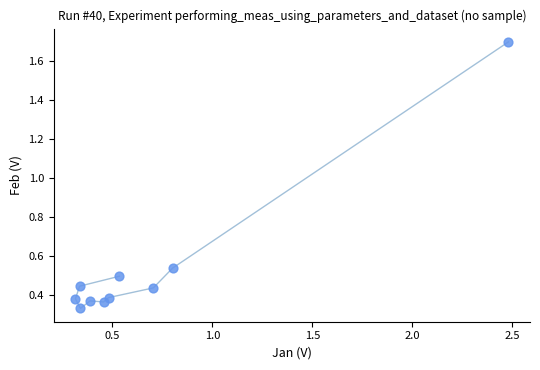

What is the average X value?

0.7